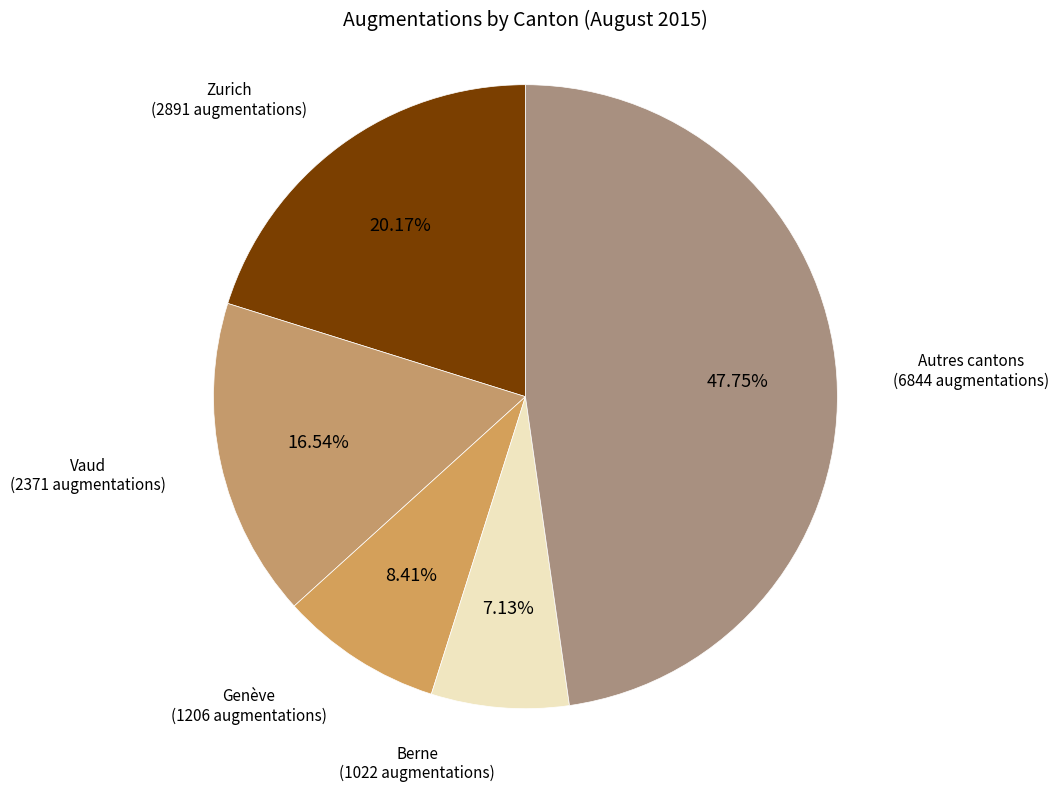

Which category has the biggest portion of the pie?

Autres cantons